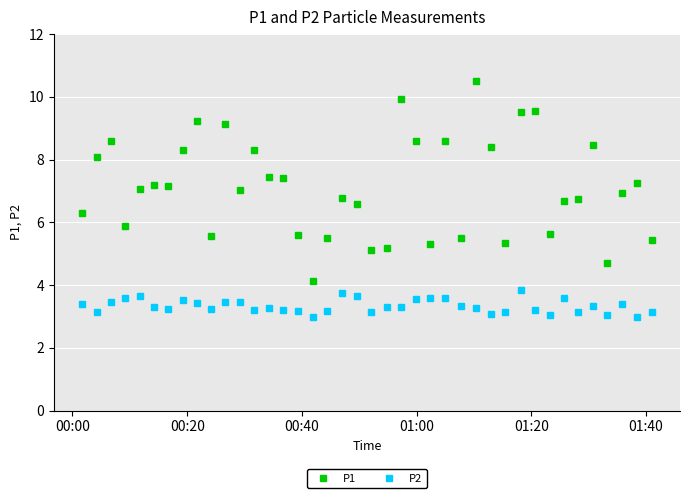

True or false: P1 has more than 1 points higher than both neighbors.

True